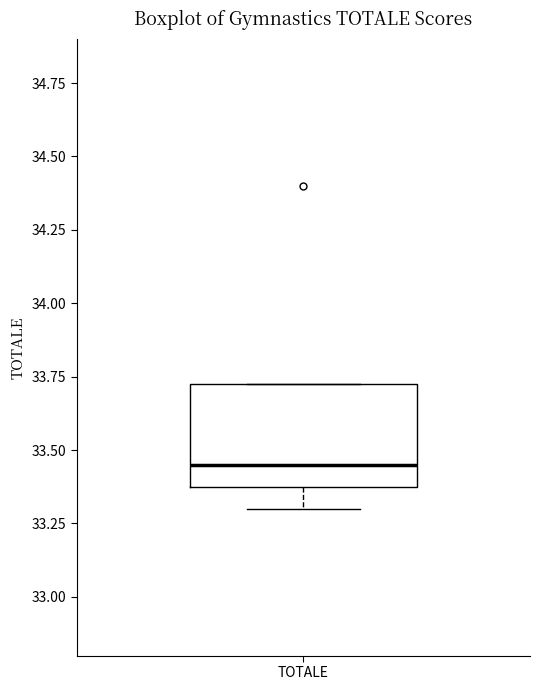

Transcribe this box plot: give where the median line is, the range the box spans, and where the two whiskers end, as read against the y-axis. The values are not printed on the chart, so give them approximately, as read against the axis.

median 33.45, box 33.40 to 33.75, whiskers 33.30 to 33.75